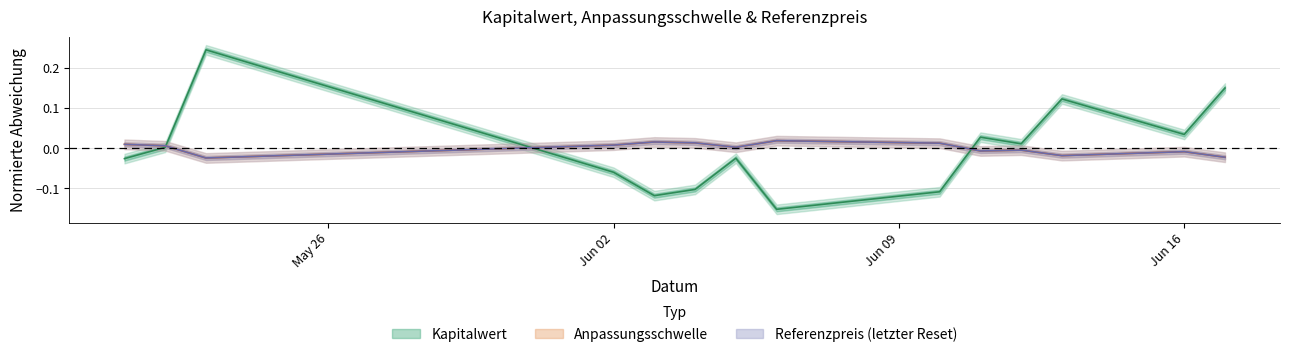

What is the maximum value shown in the chart?

0.2